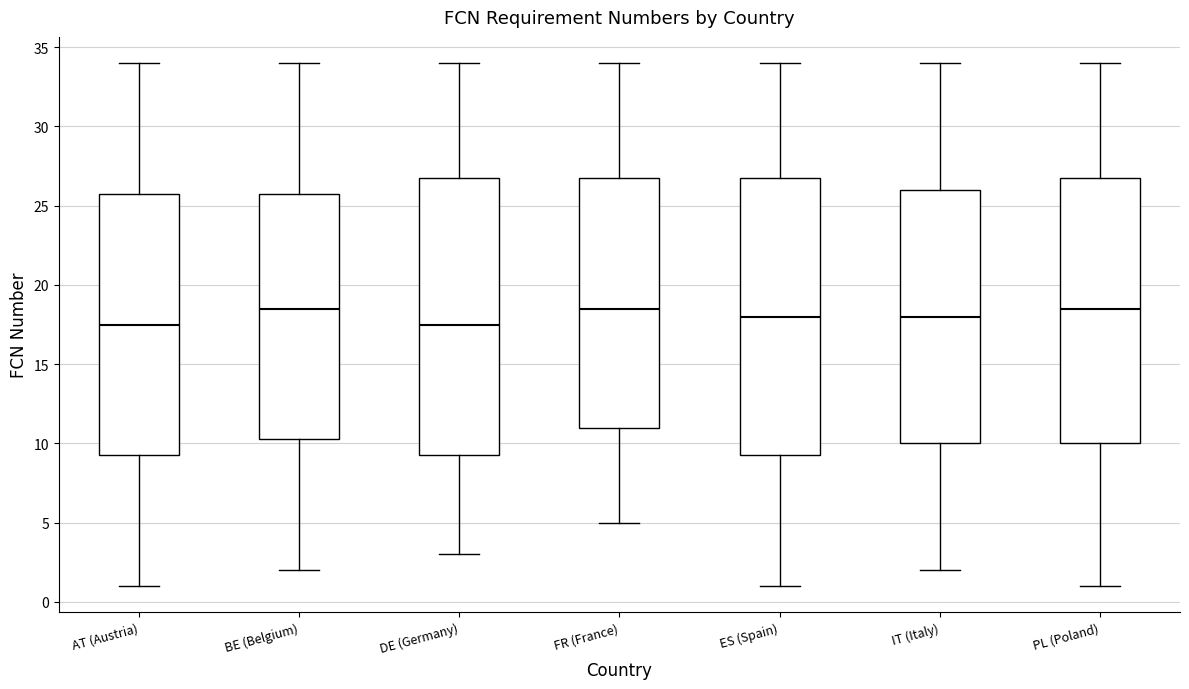

Reading left to right, transcribe this box plot: for each box, give where its median line is, the range the box spans, and where its two whiskers end, as read against the y-axis. The values are not printed on the chart, so give them approximately, as read against the axis.

AT (Austria): median 17.5, box 9.5 to 26.0, whiskers 1.0 to 34.0
BE (Belgium): median 18.5, box 10.5 to 26.0, whiskers 2.0 to 34.0
DE (Germany): median 17.5, box 9.5 to 27.0, whiskers 3.0 to 34.0
FR (France): median 18.5, box 11.0 to 27.0, whiskers 5.0 to 34.0
ES (Spain): median 18.0, box 9.5 to 27.0, whiskers 1.0 to 34.0
IT (Italy): median 18.0, box 10.0 to 26.0, whiskers 2.0 to 34.0
PL (Poland): median 18.5, box 10.0 to 27.0, whiskers 1.0 to 34.0